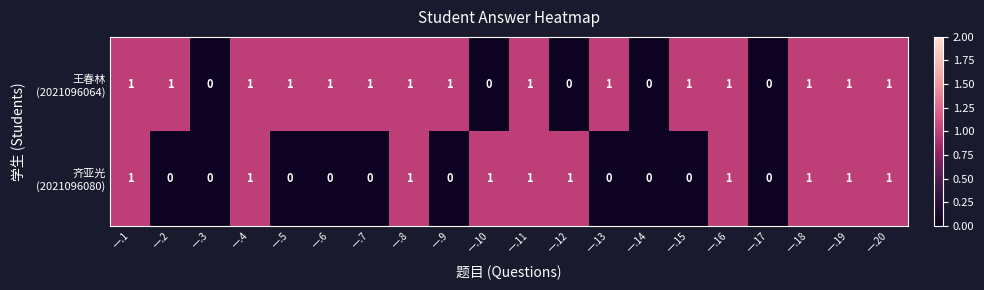

How many distinct data groups are displayed?

2